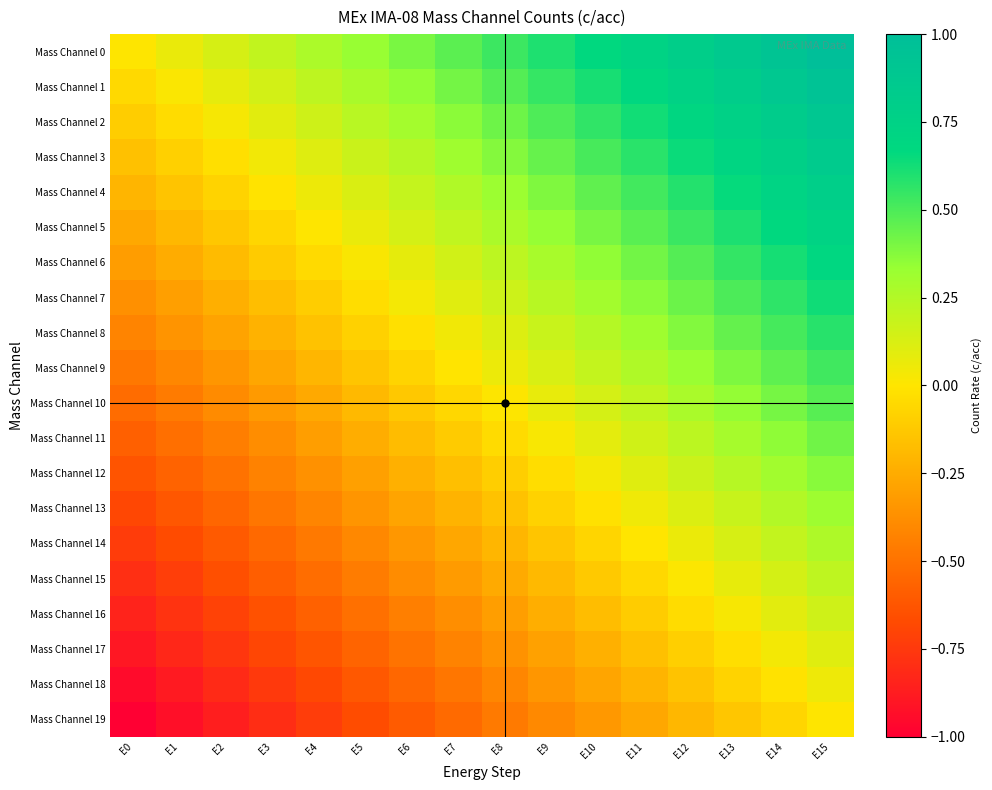

Reading left to right, extract all data points from this chart.

Mass Channel 0: E0=0.0	E1=0.1	E2=0.1	E3=0.2	E4=0.3	E5=0.3	E6=0.4	E7=0.5	E8=0.5	E9=0.6	E10=0.7	E11=0.7	E12=0.8	E13=0.9	E14=0.9	E15=1.0
Mass Channel 1: E0=-0.1	E1=0.0	E2=0.1	E3=0.1	E4=0.2	E5=0.3	E6=0.3	E7=0.4	E8=0.5	E9=0.5	E10=0.6	E11=0.7	E12=0.7	E13=0.8	E14=0.9	E15=0.9
Mass Channel 2: E0=-0.1	E1=-0.0	E2=0.0	E3=0.1	E4=0.2	E5=0.2	E6=0.3	E7=0.4	E8=0.4	E9=0.5	E10=0.6	E11=0.6	E12=0.7	E13=0.8	E14=0.8	E15=0.9
Mass Channel 3: E0=-0.2	E1=-0.1	E2=-0.0	E3=0.0	E4=0.1	E5=0.2	E6=0.2	E7=0.3	E8=0.4	E9=0.4	E10=0.5	E11=0.6	E12=0.6	E13=0.7	E14=0.8	E15=0.8
Mass Channel 4: E0=-0.2	E1=-0.1	E2=-0.1	E3=-0.0	E4=0.1	E5=0.1	E6=0.2	E7=0.3	E8=0.3	E9=0.4	E10=0.5	E11=0.5	E12=0.6	E13=0.7	E14=0.7	E15=0.8
Mass Channel 5: E0=-0.3	E1=-0.2	E2=-0.1	E3=-0.1	E4=0.0	E5=0.1	E6=0.1	E7=0.2	E8=0.3	E9=0.3	E10=0.4	E11=0.5	E12=0.5	E13=0.6	E14=0.7	E15=0.7
Mass Channel 6: E0=-0.3	E1=-0.2	E2=-0.2	E3=-0.1	E4=-0.0	E5=0.0	E6=0.1	E7=0.2	E8=0.2	E9=0.3	E10=0.4	E11=0.4	E12=0.5	E13=0.6	E14=0.6	E15=0.7
Mass Channel 7: E0=-0.4	E1=-0.3	E2=-0.2	E3=-0.2	E4=-0.1	E5=-0.0	E6=0.0	E7=0.1	E8=0.2	E9=0.2	E10=0.3	E11=0.4	E12=0.4	E13=0.5	E14=0.6	E15=0.6
Mass Channel 8: E0=-0.4	E1=-0.4	E2=-0.3	E3=-0.2	E4=-0.2	E5=-0.1	E6=-0.0	E7=0.0	E8=0.1	E9=0.2	E10=0.2	E11=0.3	E12=0.4	E13=0.4	E14=0.5	E15=0.6
Mass Channel 9: E0=-0.5	E1=-0.4	E2=-0.3	E3=-0.3	E4=-0.2	E5=-0.1	E6=-0.1	E7=-0.0	E8=0.1	E9=0.1	E10=0.2	E11=0.3	E12=0.3	E13=0.4	E14=0.5	E15=0.5
Mass Channel 10: E0=-0.5	E1=-0.5	E2=-0.4	E3=-0.3	E4=-0.3	E5=-0.2	E6=-0.1	E7=-0.1	E8=0.0	E9=0.1	E10=0.1	E11=0.2	E12=0.3	E13=0.3	E14=0.4	E15=0.5
Mass Channel 11: E0=-0.6	E1=-0.5	E2=-0.4	E3=-0.4	E4=-0.3	E5=-0.2	E6=-0.2	E7=-0.1	E8=-0.0	E9=0.0	E10=0.1	E11=0.2	E12=0.2	E13=0.3	E14=0.4	E15=0.4
Mass Channel 12: E0=-0.6	E1=-0.6	E2=-0.5	E3=-0.4	E4=-0.4	E5=-0.3	E6=-0.2	E7=-0.2	E8=-0.1	E9=-0.0	E10=0.0	E11=0.1	E12=0.2	E13=0.2	E14=0.3	E15=0.4
Mass Channel 13: E0=-0.7	E1=-0.6	E2=-0.6	E3=-0.5	E4=-0.4	E5=-0.4	E6=-0.3	E7=-0.2	E8=-0.2	E9=-0.1	E10=-0.0	E11=0.0	E12=0.1	E13=0.2	E14=0.2	E15=0.3
Mass Channel 14: E0=-0.7	E1=-0.7	E2=-0.6	E3=-0.5	E4=-0.5	E5=-0.4	E6=-0.3	E7=-0.3	E8=-0.2	E9=-0.1	E10=-0.1	E11=-0.0	E12=0.1	E13=0.1	E14=0.2	E15=0.3
Mass Channel 15: E0=-0.8	E1=-0.7	E2=-0.7	E3=-0.6	E4=-0.5	E5=-0.5	E6=-0.4	E7=-0.3	E8=-0.3	E9=-0.2	E10=-0.1	E11=-0.1	E12=0.0	E13=0.1	E14=0.1	E15=0.2
Mass Channel 16: E0=-0.8	E1=-0.8	E2=-0.7	E3=-0.6	E4=-0.6	E5=-0.5	E6=-0.4	E7=-0.4	E8=-0.3	E9=-0.2	E10=-0.2	E11=-0.1	E12=-0.0	E13=0.0	E14=0.1	E15=0.2
Mass Channel 17: E0=-0.9	E1=-0.8	E2=-0.8	E3=-0.7	E4=-0.6	E5=-0.6	E6=-0.5	E7=-0.4	E8=-0.4	E9=-0.3	E10=-0.2	E11=-0.2	E12=-0.1	E13=-0.0	E14=0.0	E15=0.1
Mass Channel 18: E0=-0.9	E1=-0.9	E2=-0.8	E3=-0.7	E4=-0.7	E5=-0.6	E6=-0.5	E7=-0.5	E8=-0.4	E9=-0.3	E10=-0.3	E11=-0.2	E12=-0.1	E13=-0.1	E14=-0.0	E15=0.1
Mass Channel 19: E0=-1.0	E1=-0.9	E2=-0.9	E3=-0.8	E4=-0.7	E5=-0.7	E6=-0.6	E7=-0.5	E8=-0.5	E9=-0.4	E10=-0.3	E11=-0.3	E12=-0.2	E13=-0.1	E14=-0.1	E15=0.0